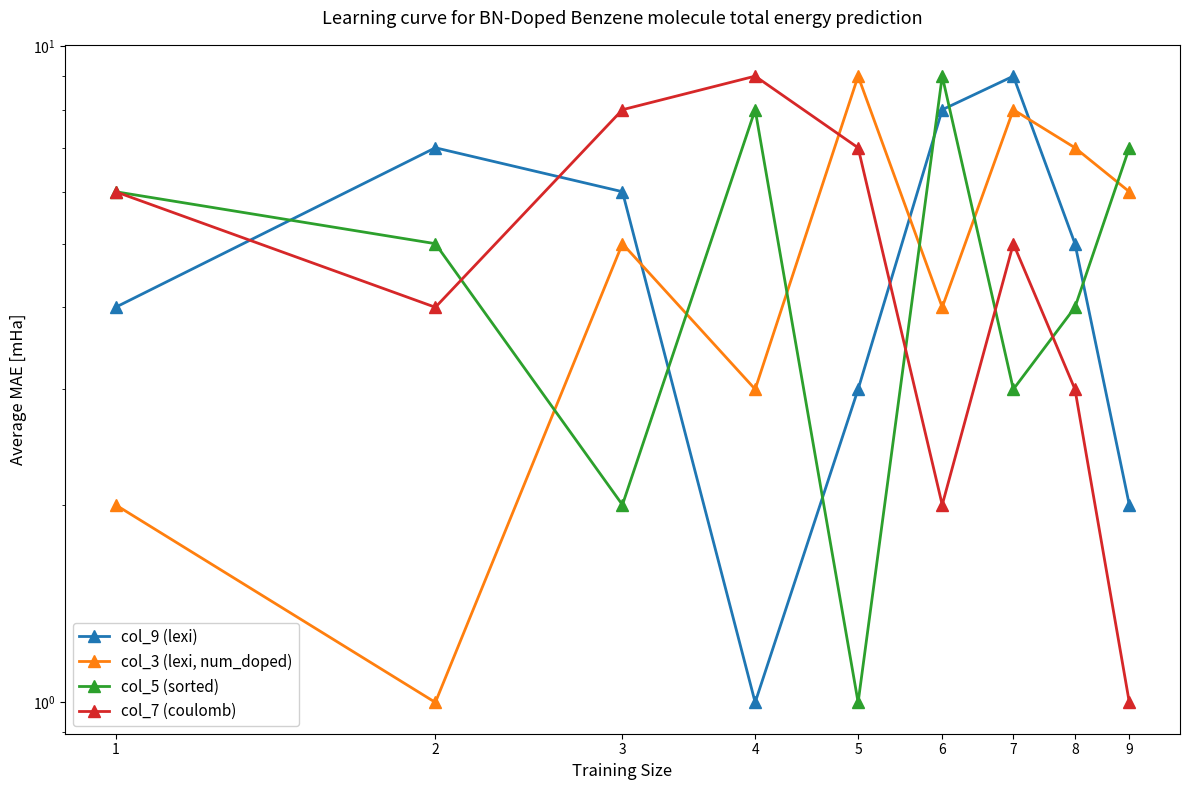

How many col_3 (lexi, num_doped) values are between 3 and 7?

5